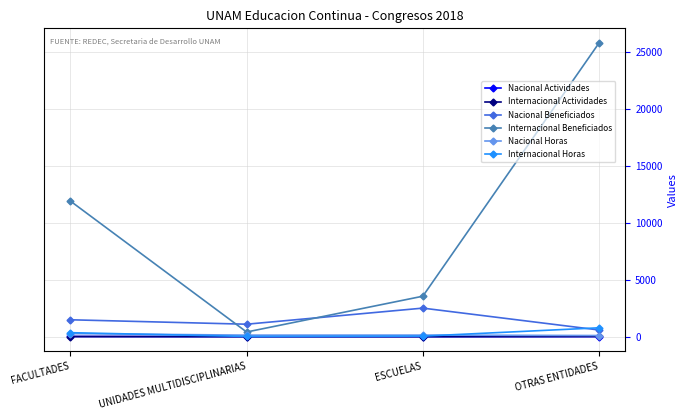

How many lines are shown in the chart?

6